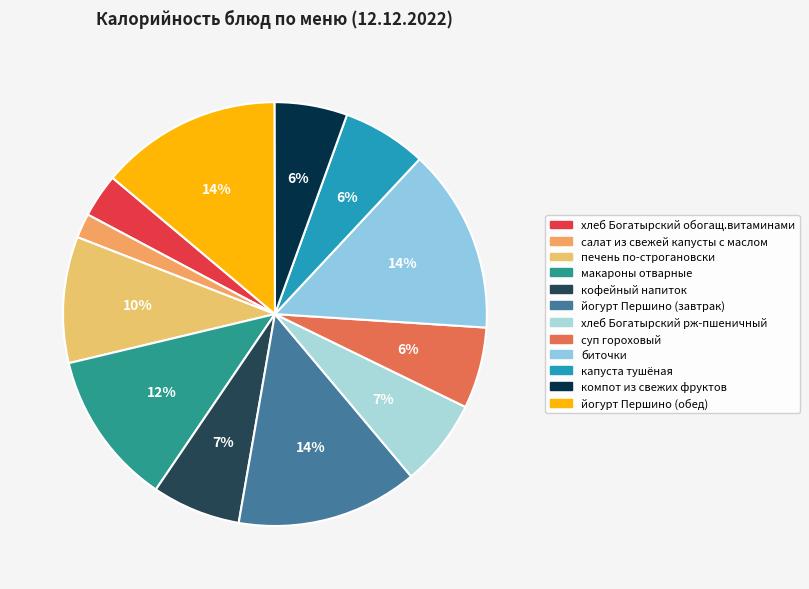

To the nearest percent, what portion does суп гороховый represent?

6%